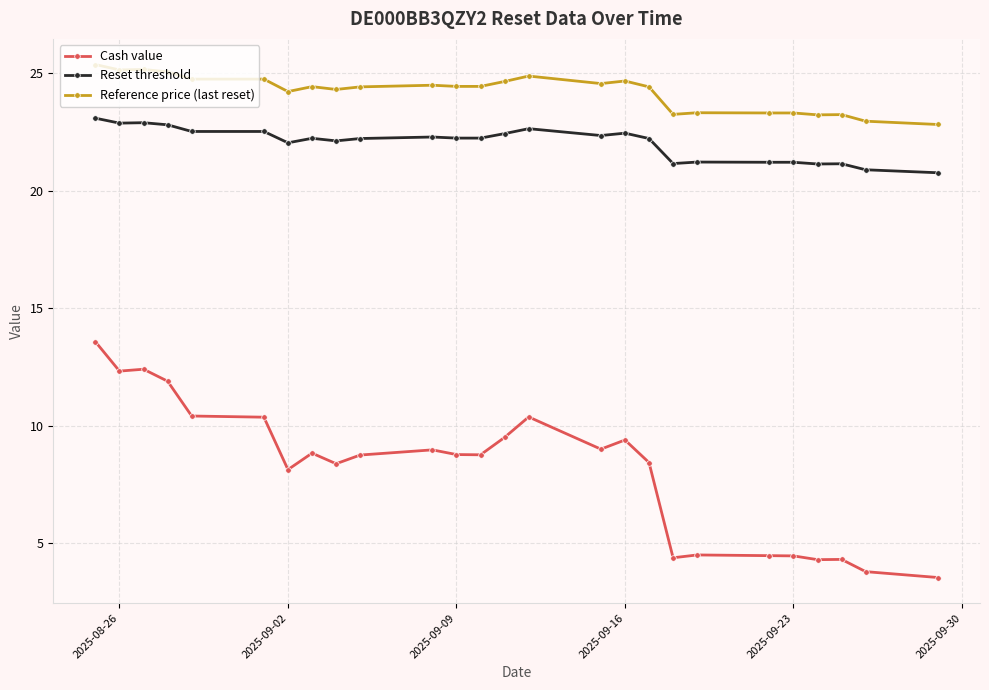

What is the sum of all Cash value values?

212.0